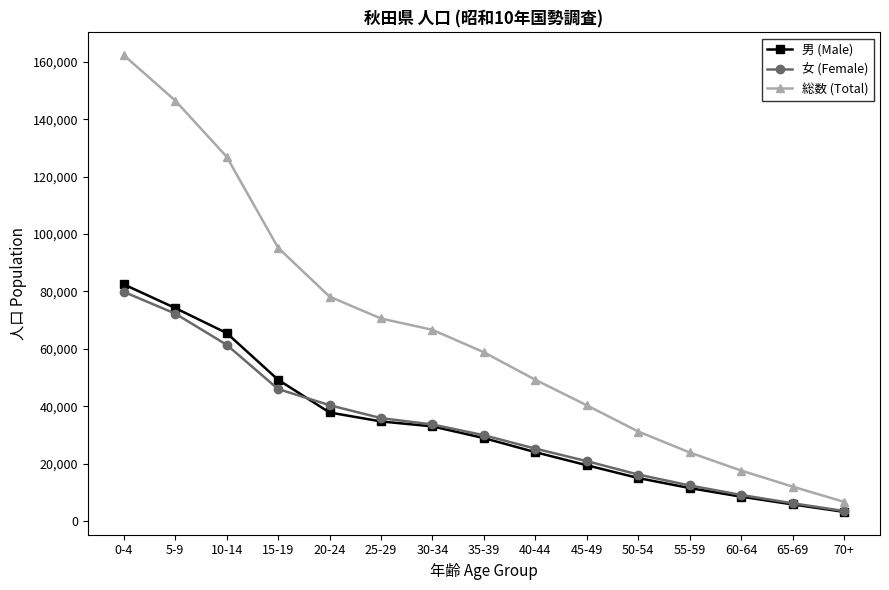

What is the sum of the 総数 (Total) values at 35-39 and 65-69?

70814